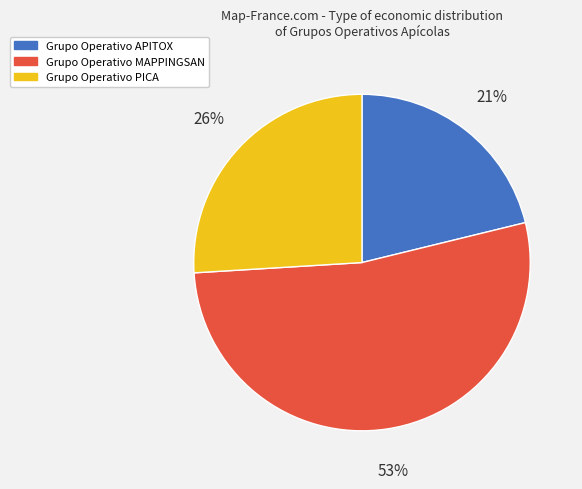

Is it true that Grupo Operativo PICA is 18% of the pie?

False